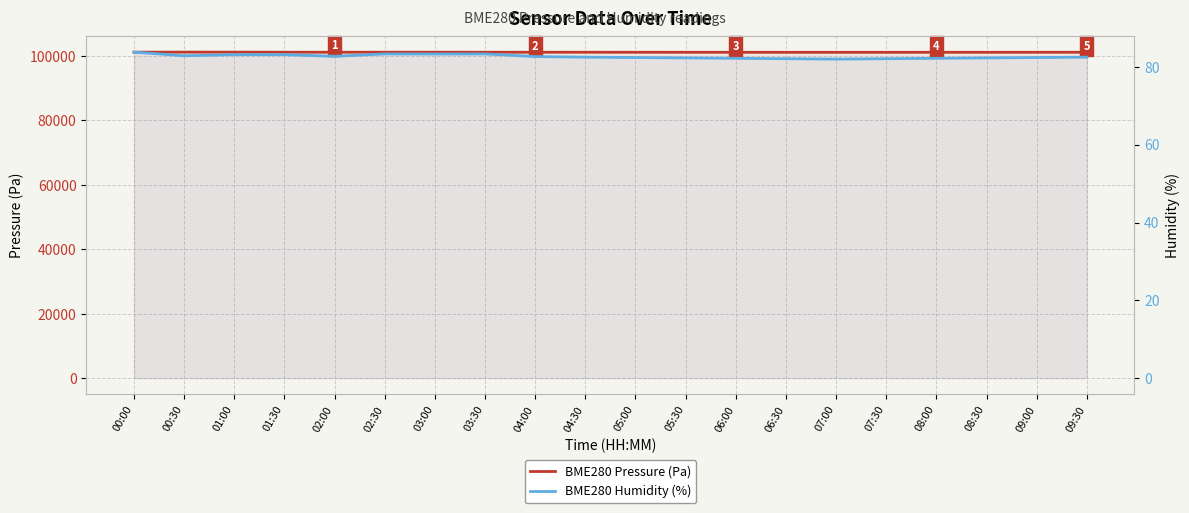

What is the label of the 15th point from the left?

07:00